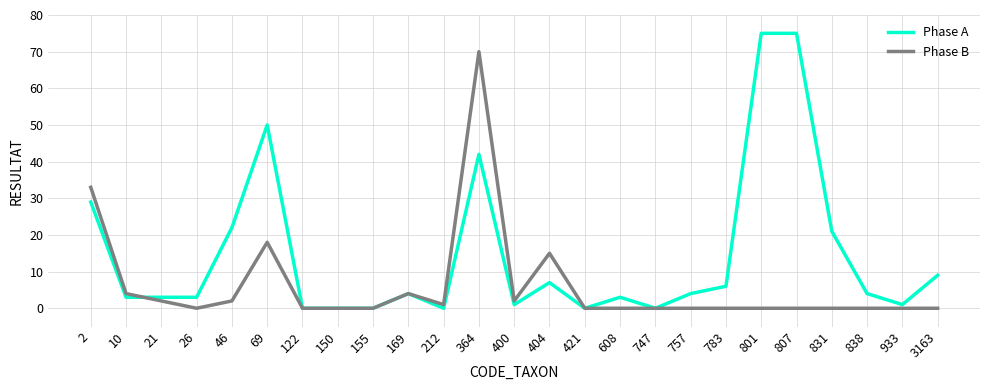

What is the maximum value for Phase B?

70